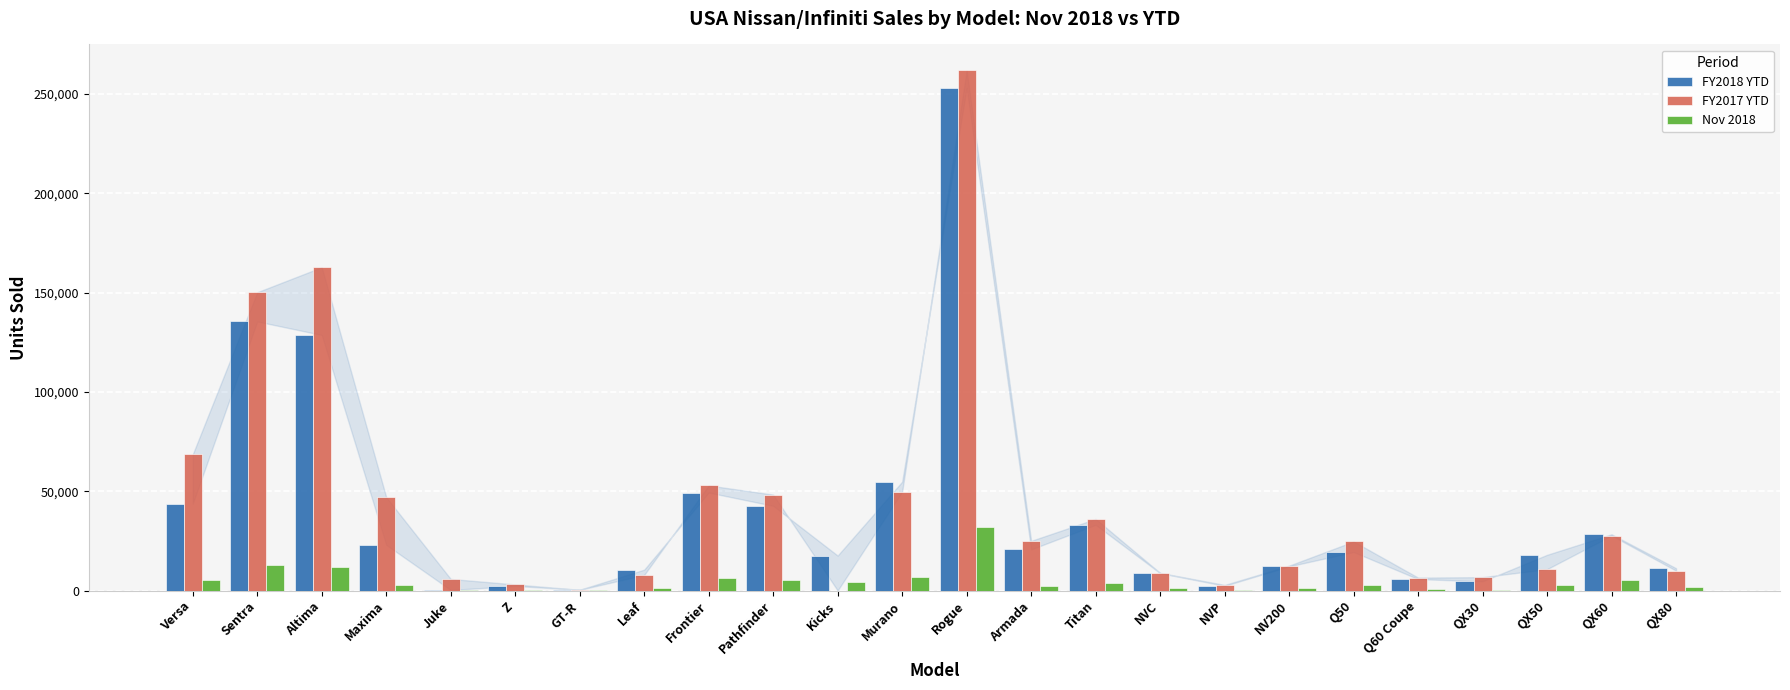

Is the value of FY2018 YTD at Versa greater than the value of FY2017 YTD at Altima?

No